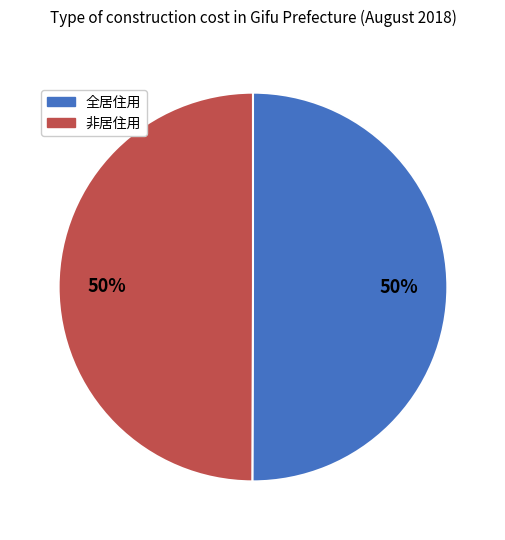

What percentage is the 非居住用 slice, to the nearest percent?

50%